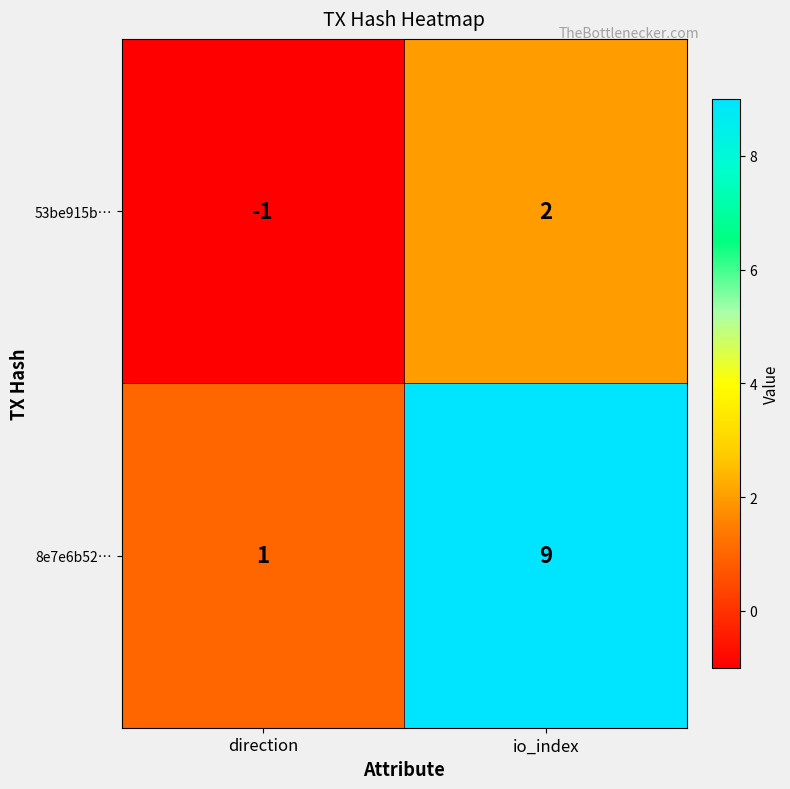

What is the greatest value displayed?

9